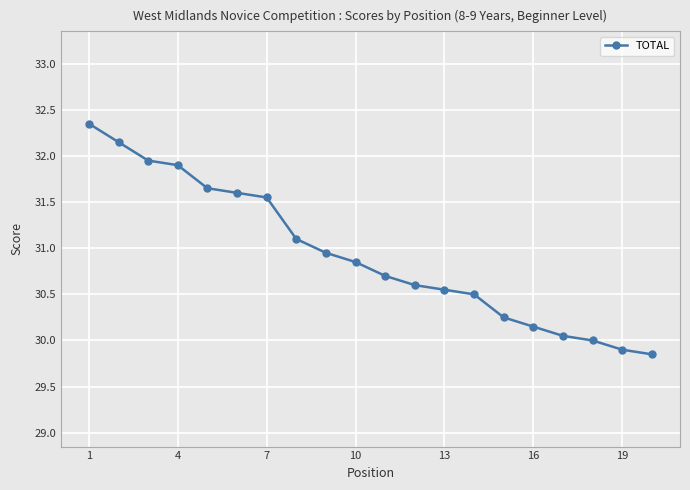

True or false: the data has more than 1 interior local peaks.

False